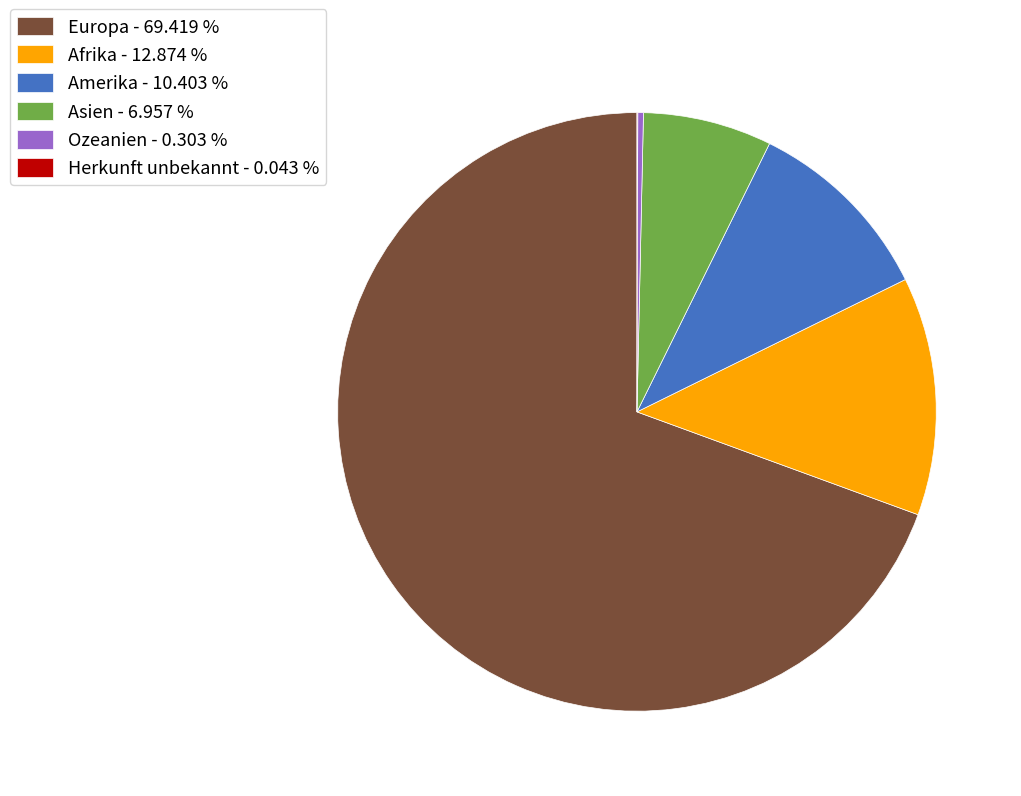

Is there any slice that represents more than half of the pie?

Yes